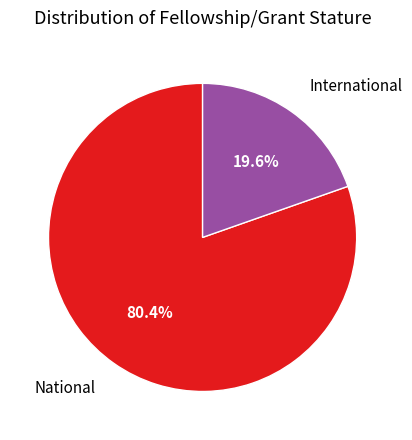

True or false: National accounts for 80% of the total.

True